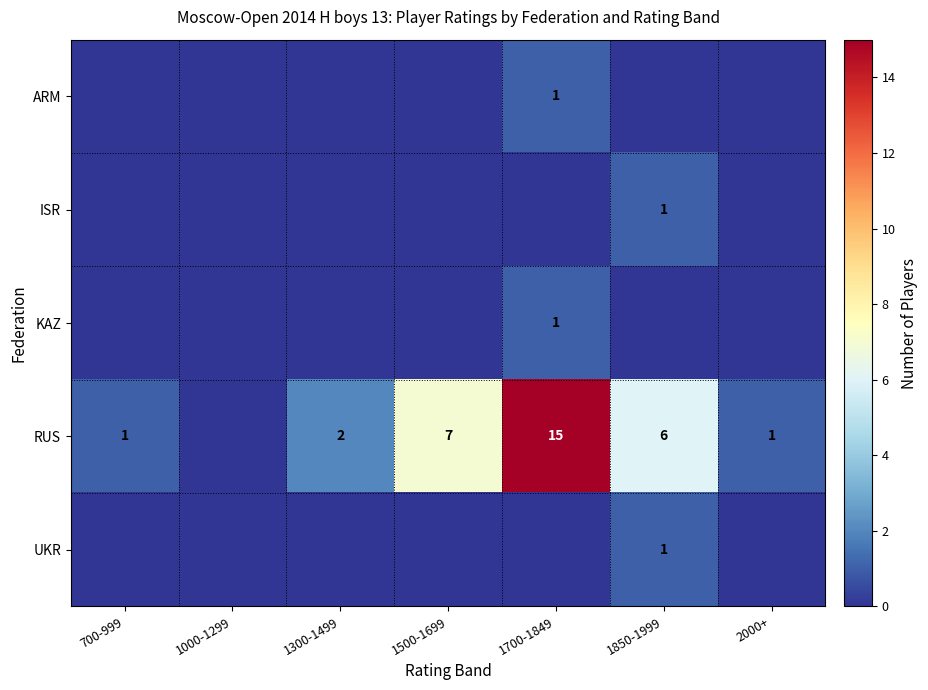

Is it true that RUS equals 2 at 700-999?

False